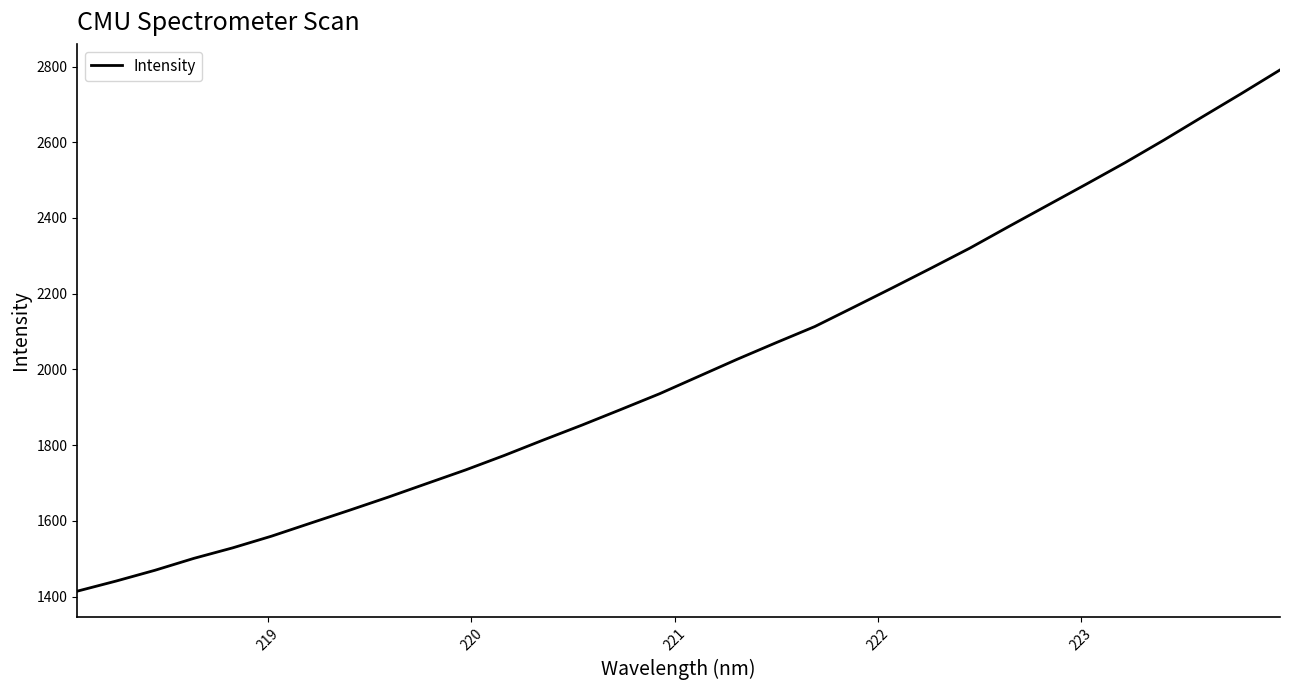

What is the smallest value displayed?

1414.3